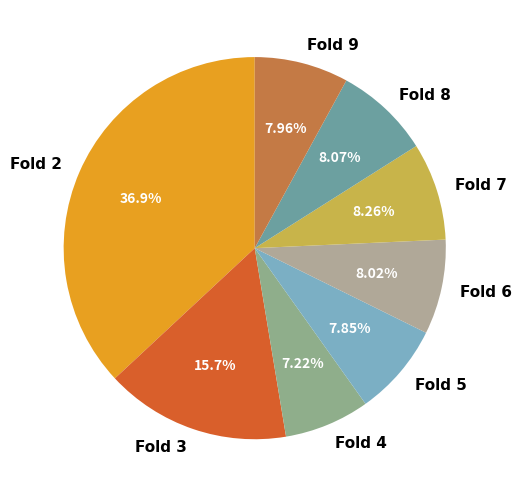

What is the smallest slice in the pie chart?

Fold 4